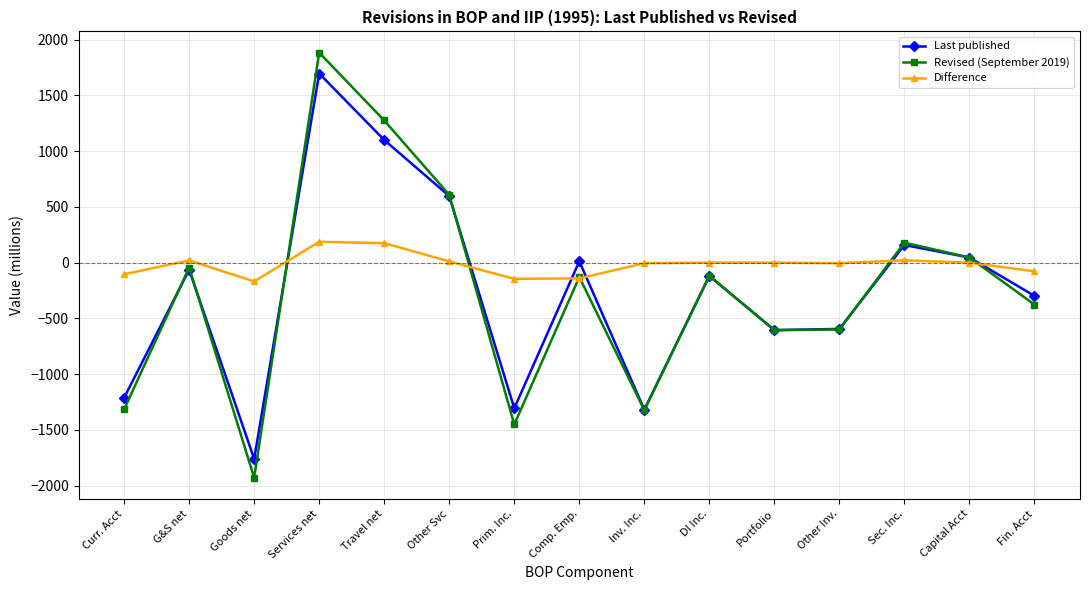

What are all the series names shown in the legend?

Last published, Revised (September 2019), Difference